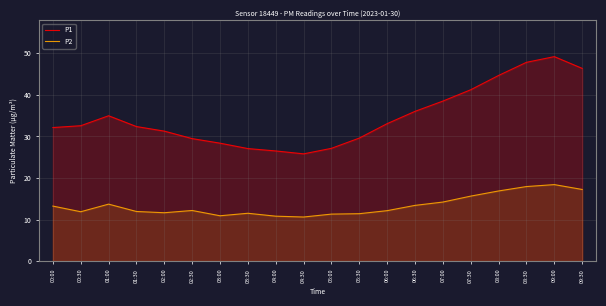

Does the chart display data point markers on the line(s)?

No